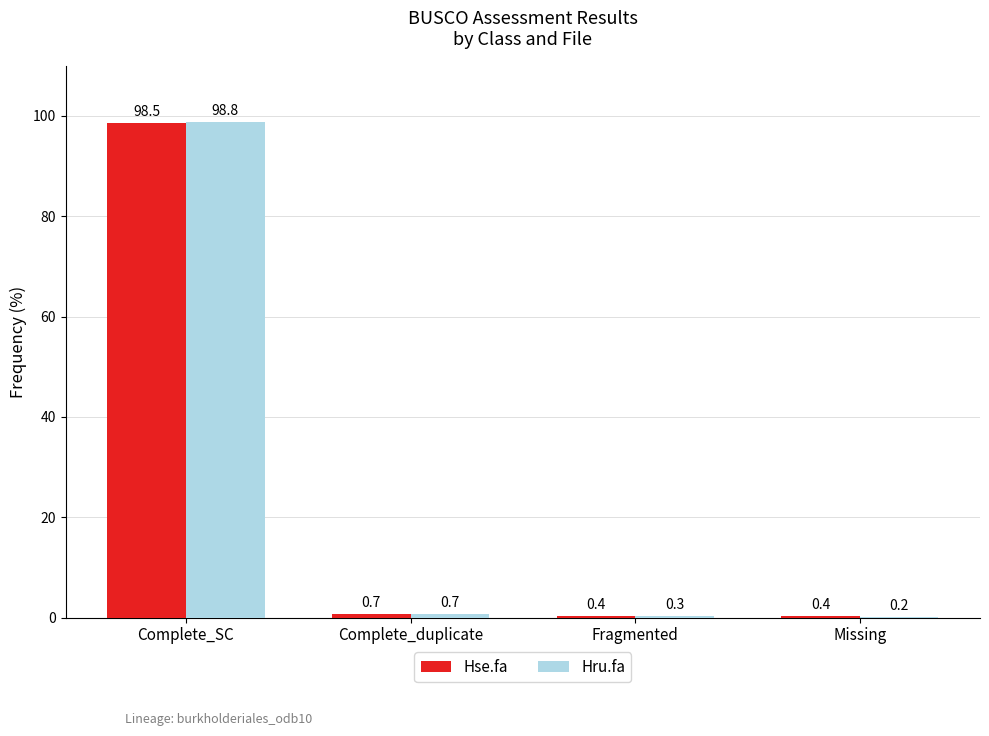

What is the sum of all Hru.fa values?

100.0